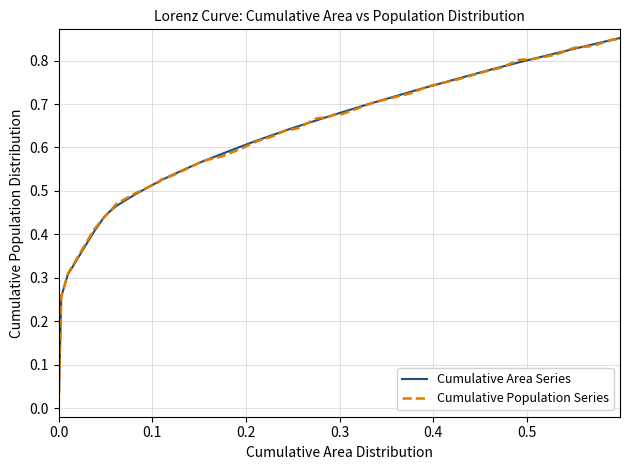

Which series has the widest spread of values?

Cumulative Area Series